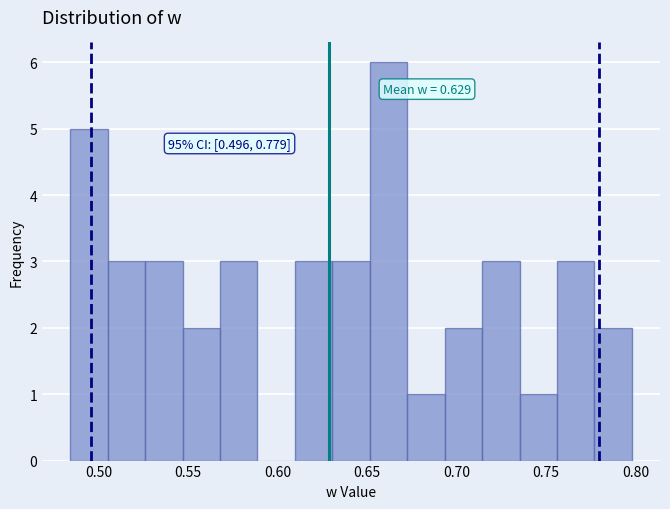

Which range on the x-axis has the tallest bar?

0.650 to 0.675